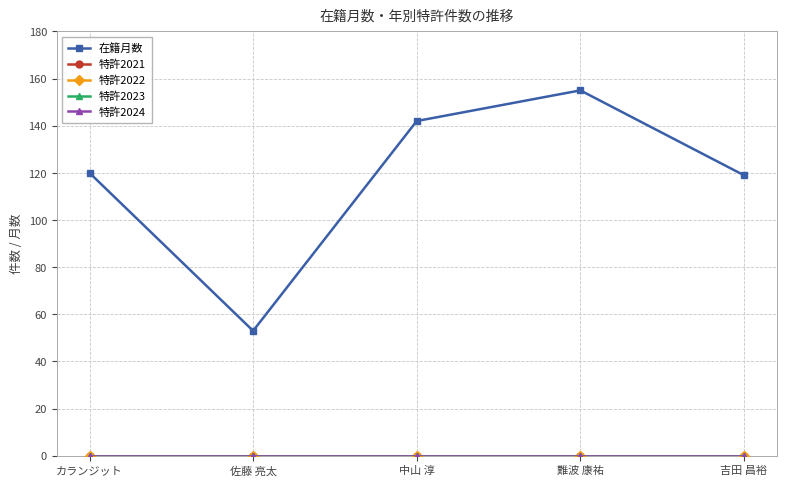

Which category has the lowest value in the 特許2024 series?

カランジット